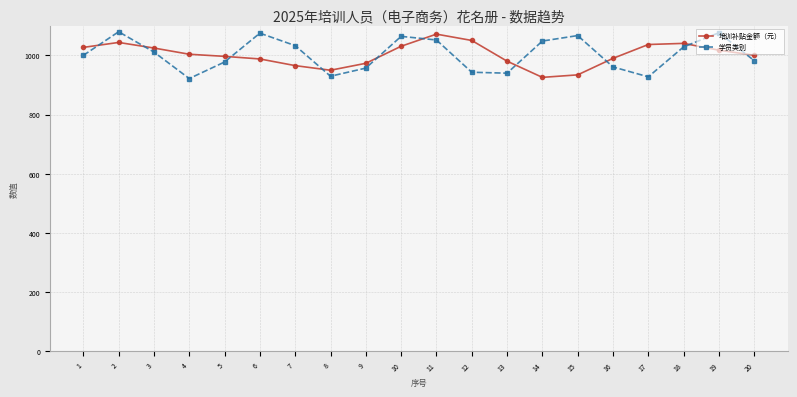

Is the value of 学员类别 at 16 greater than the value of 培训补贴金额（元） at 2?

No